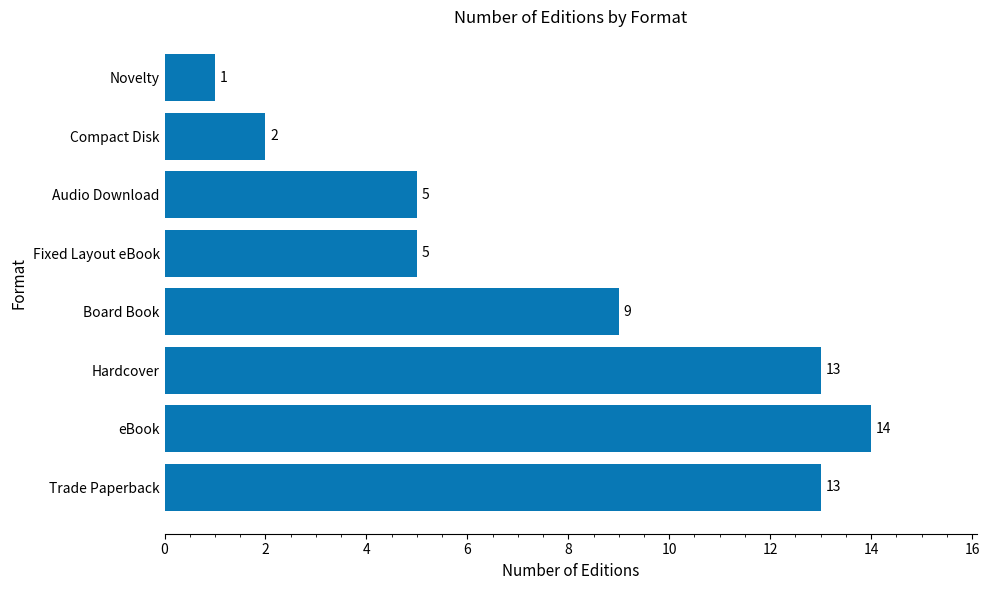

What is the sum of all values?

62